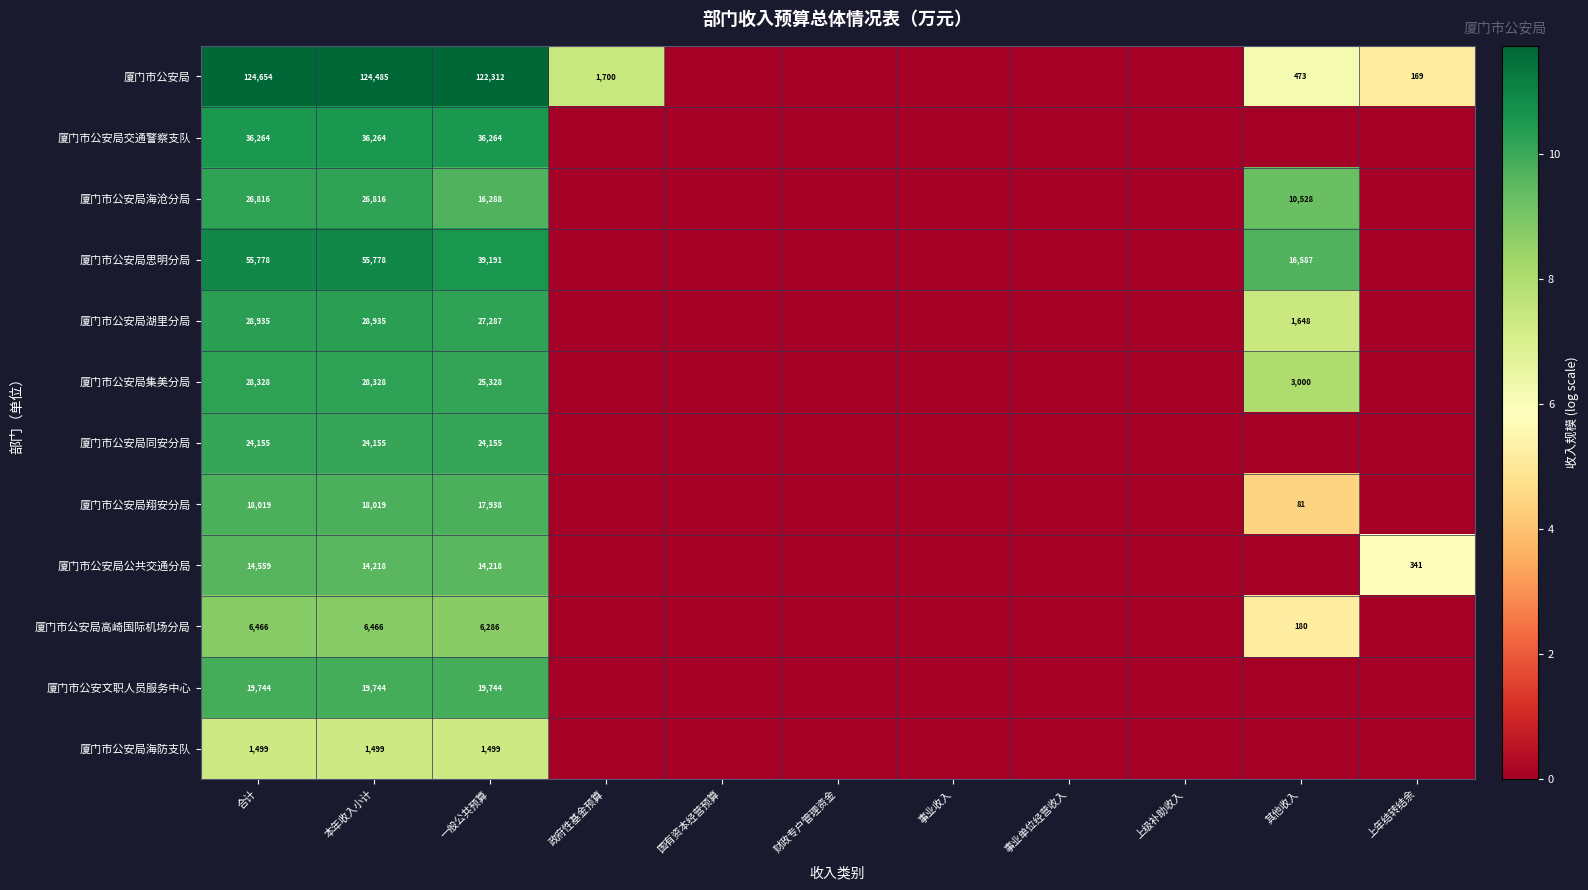

The 厦门市公安局交通警察支队 series shows 63734 at 本年收入小计. True or false?

False